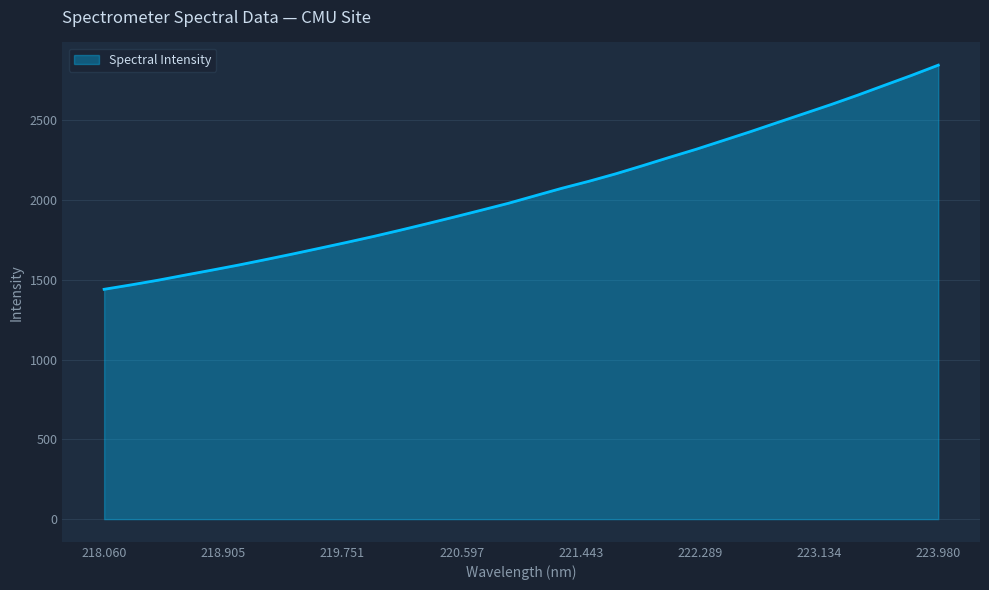

What is the minimum value shown in the chart?

1440.2